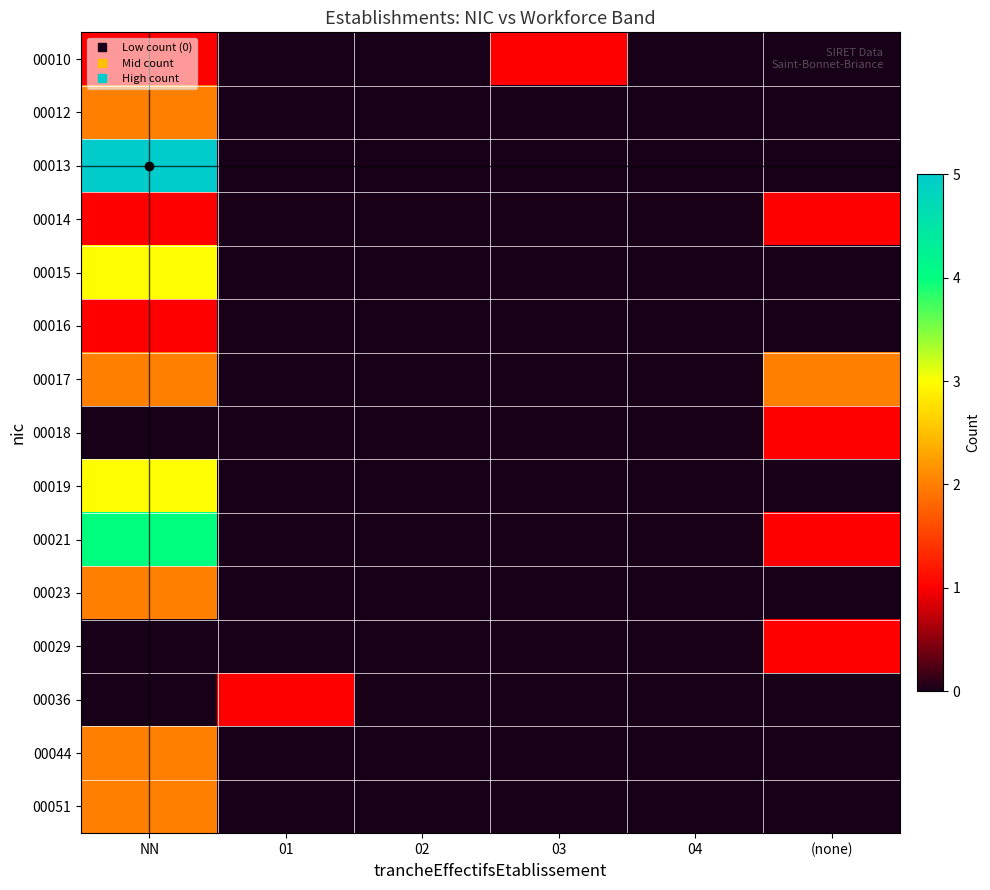

List the series in order of their peak value, highest first.

00013, 00021, 00015, 00019, 00012, 00017, 00023, 00044, 00051, 00010, 00014, 00016, 00018, 00029, 00036